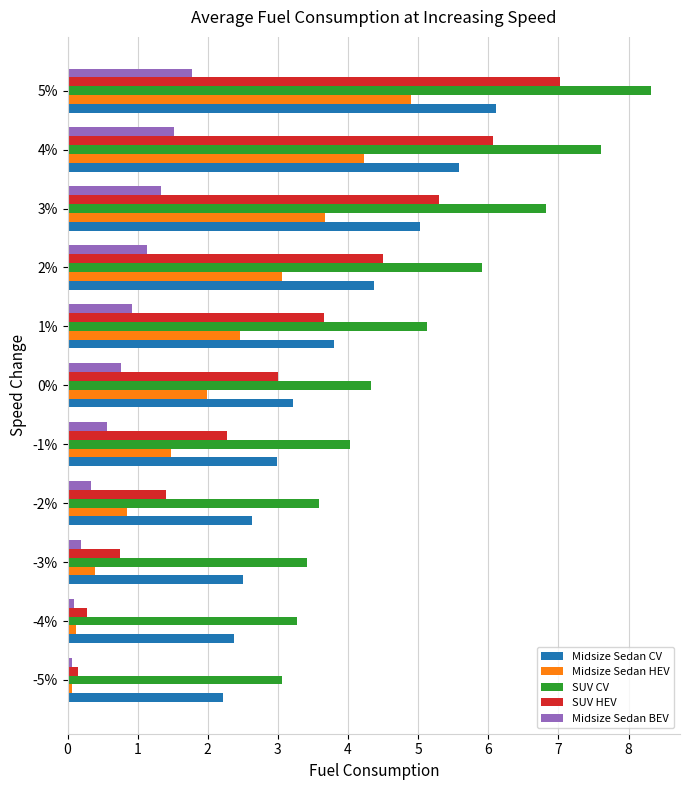

The Midsize Sedan BEV series shows 1.5 at 4%. True or false?

True